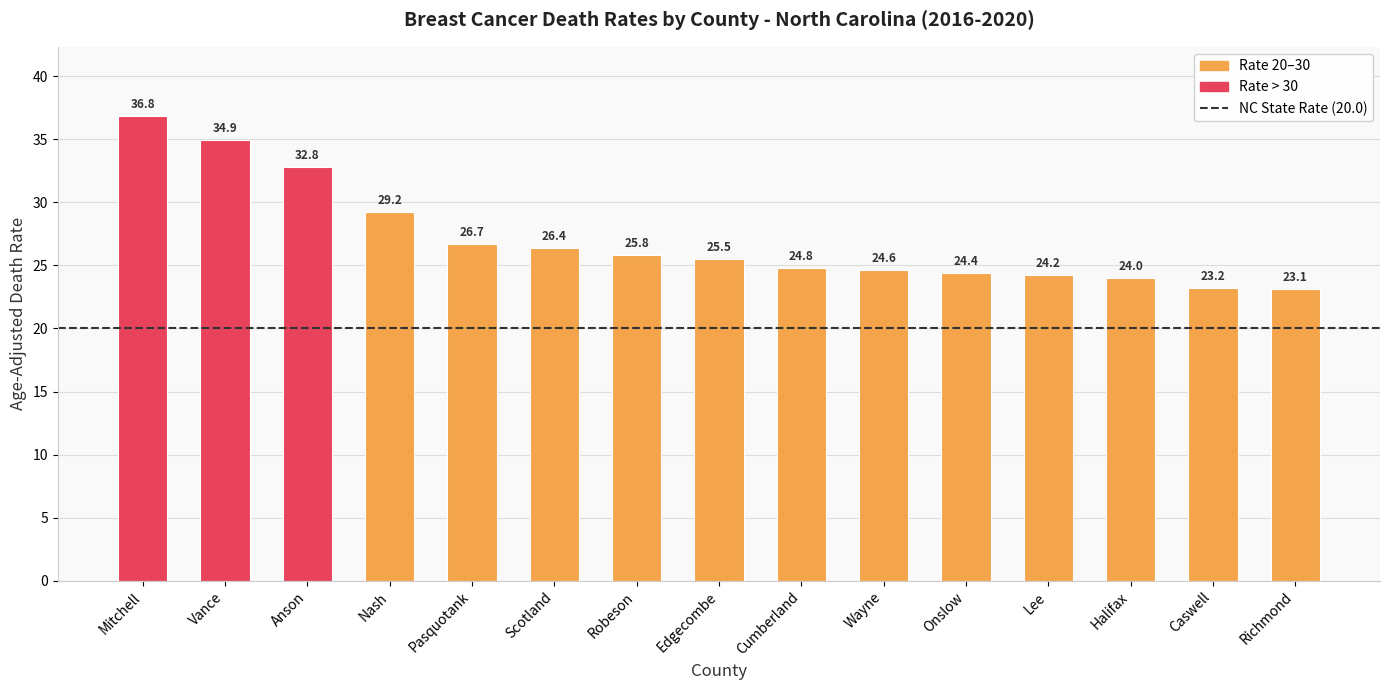

How many data points are above 25?

8